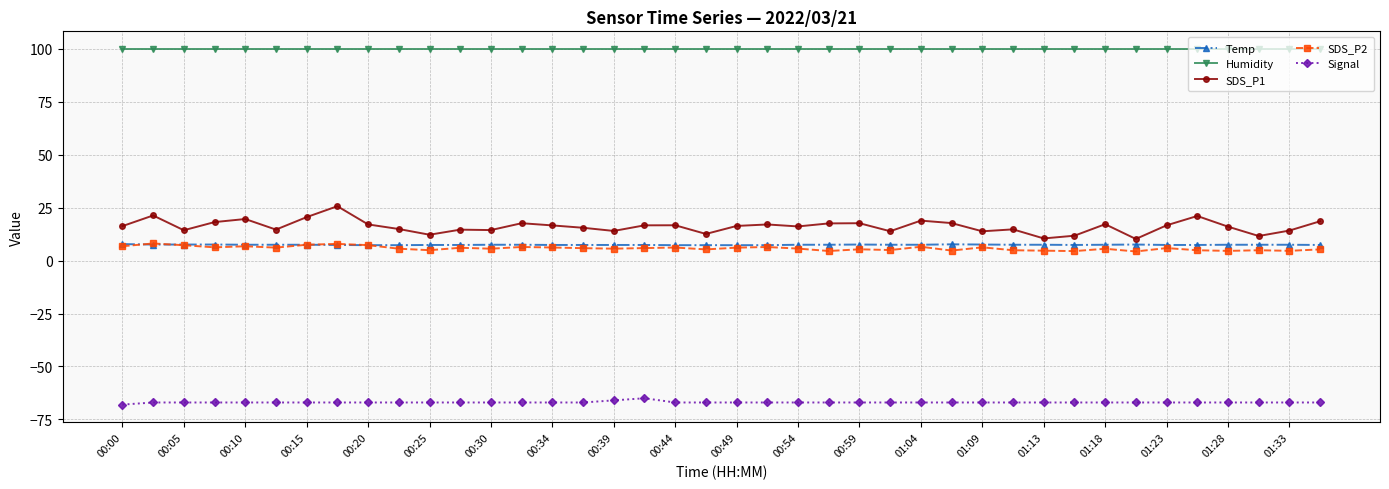

What is the difference between the second highest and minimum values in the Temp series?

0.4